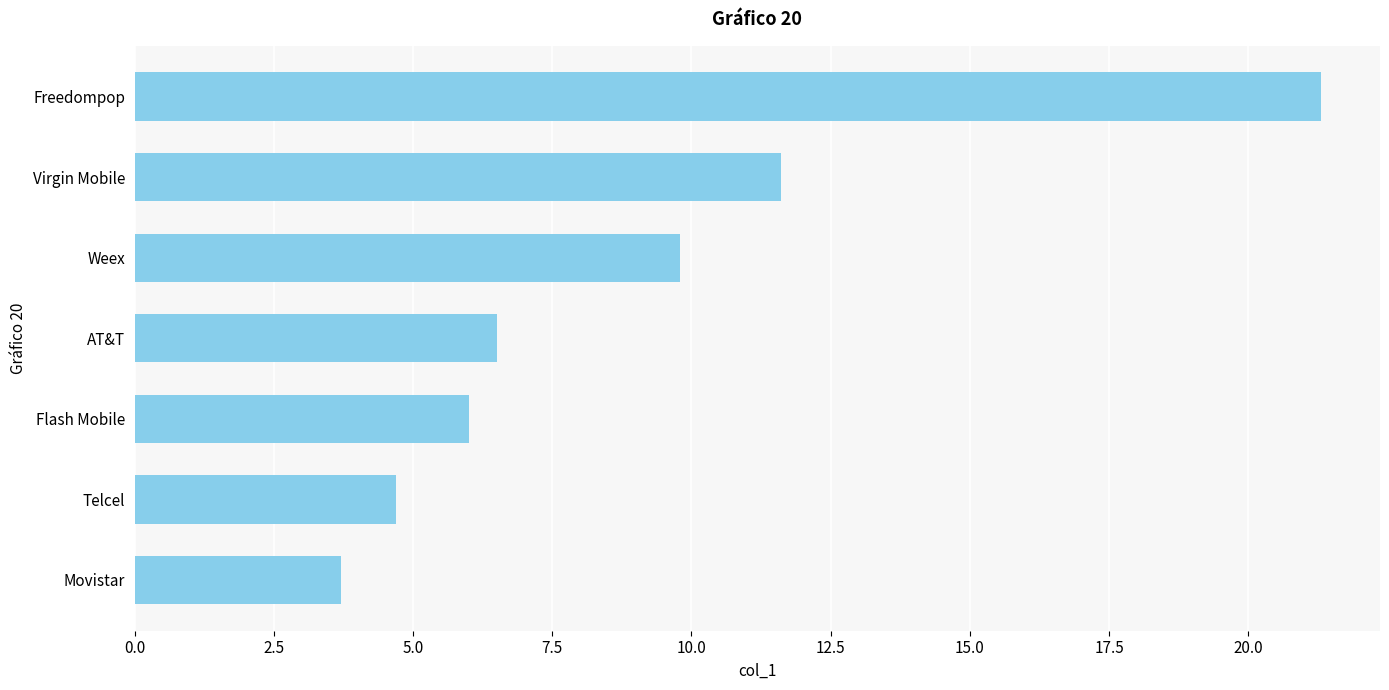

Does the chart contain stacked bars?

No